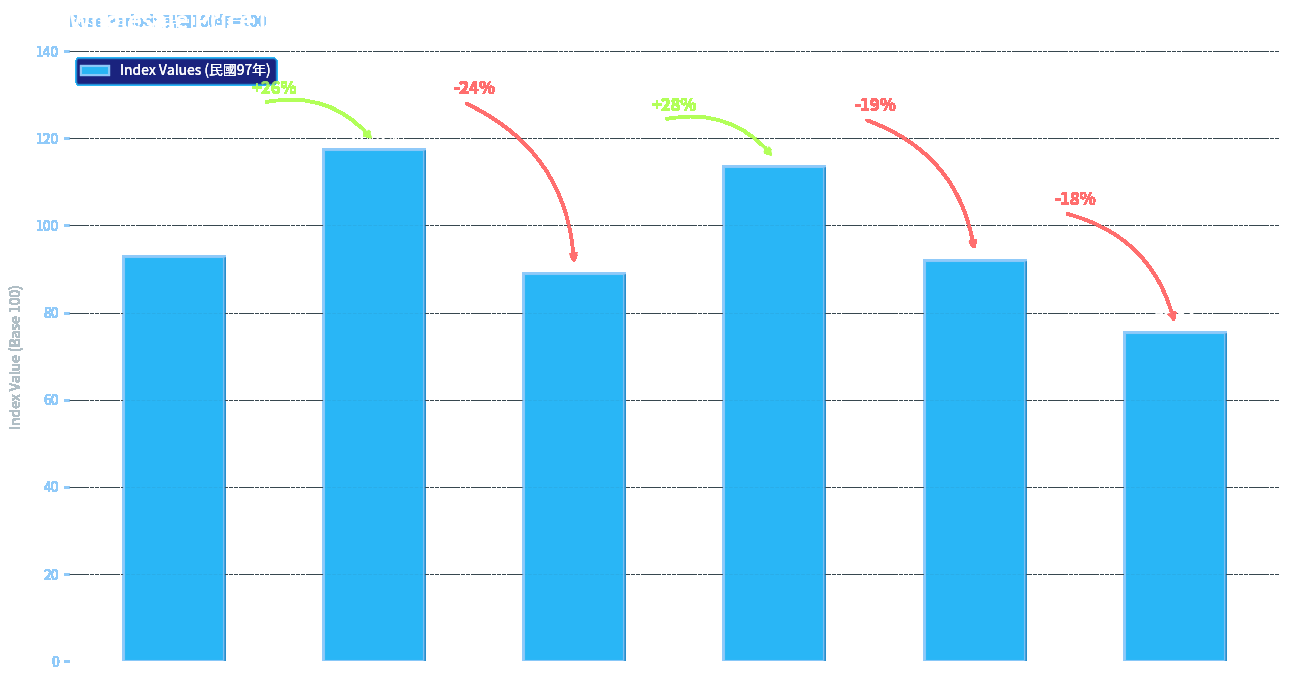

List the labels in order of value, largest first.

Basic Chemical Material, Fertilizers, Chemical Material, Synthetic Resin, Petrochemicals, Man-made Fibers